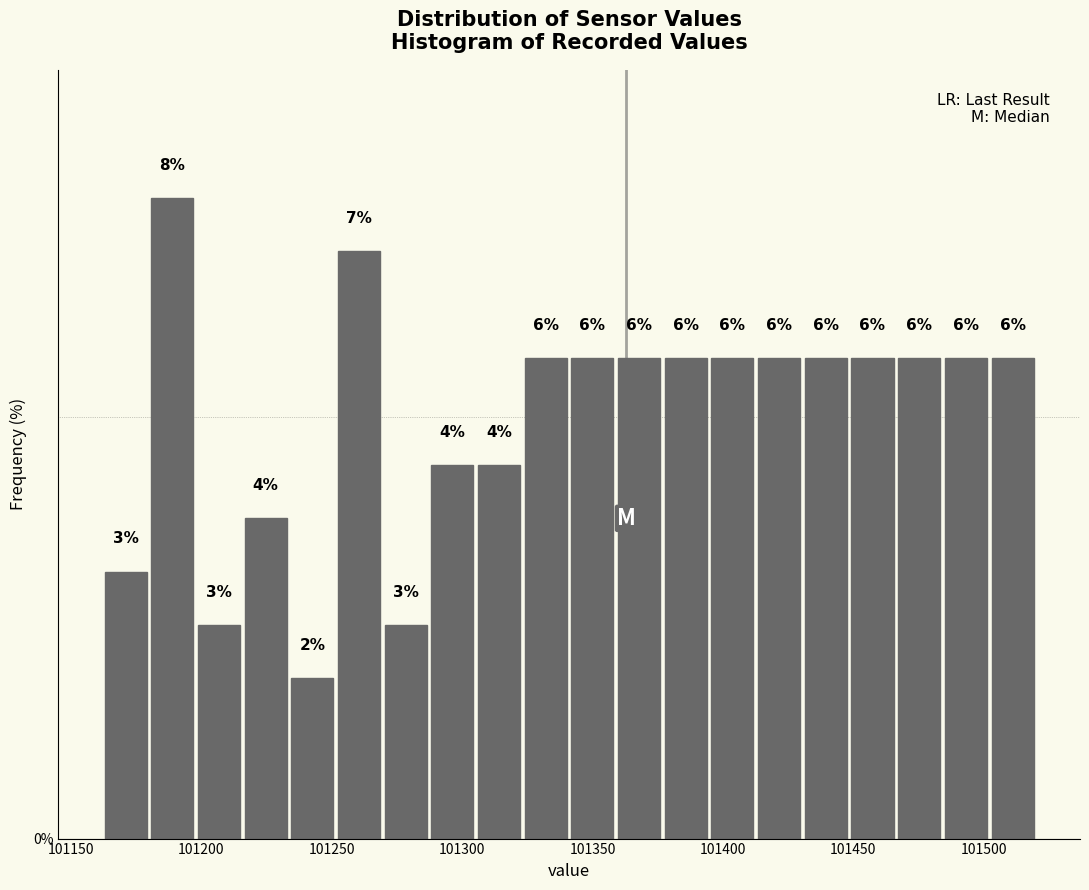

Read against the x-axis, roughly where is the centre of the tallest bar?

101190